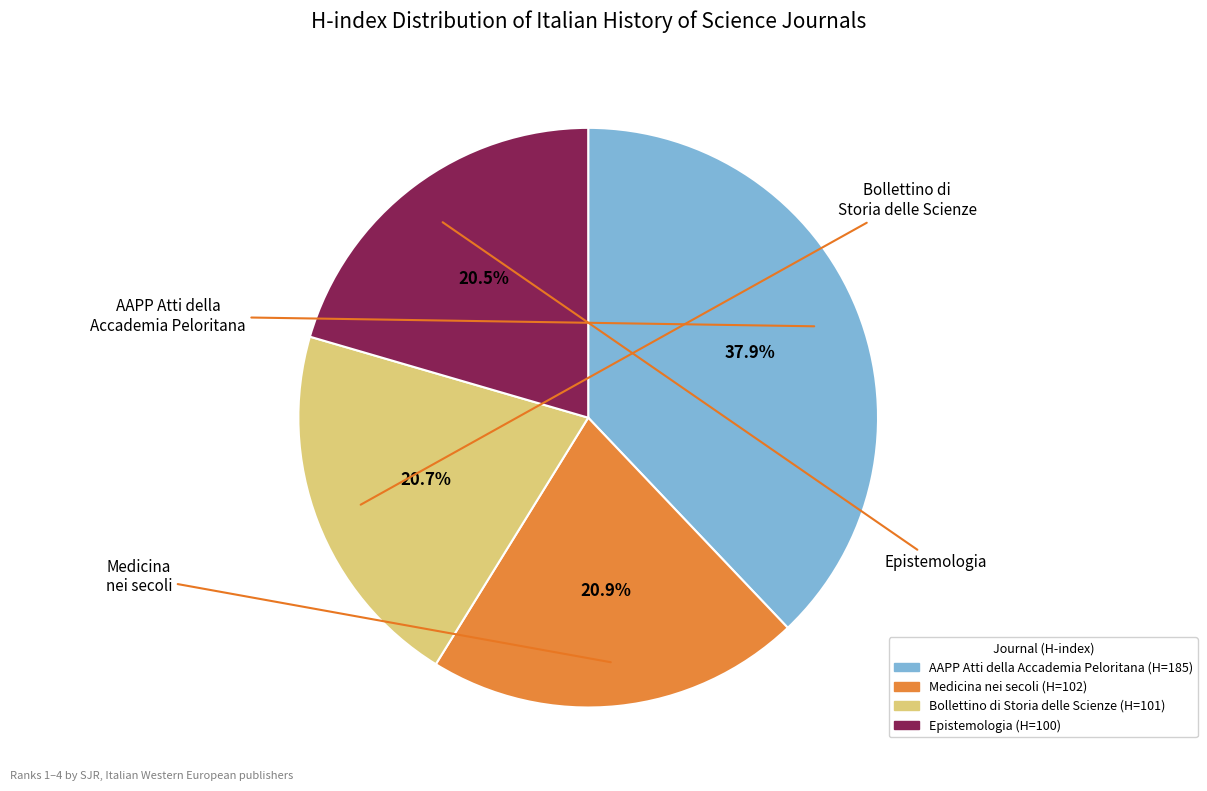

Is there any slice that represents more than half of the pie?

No